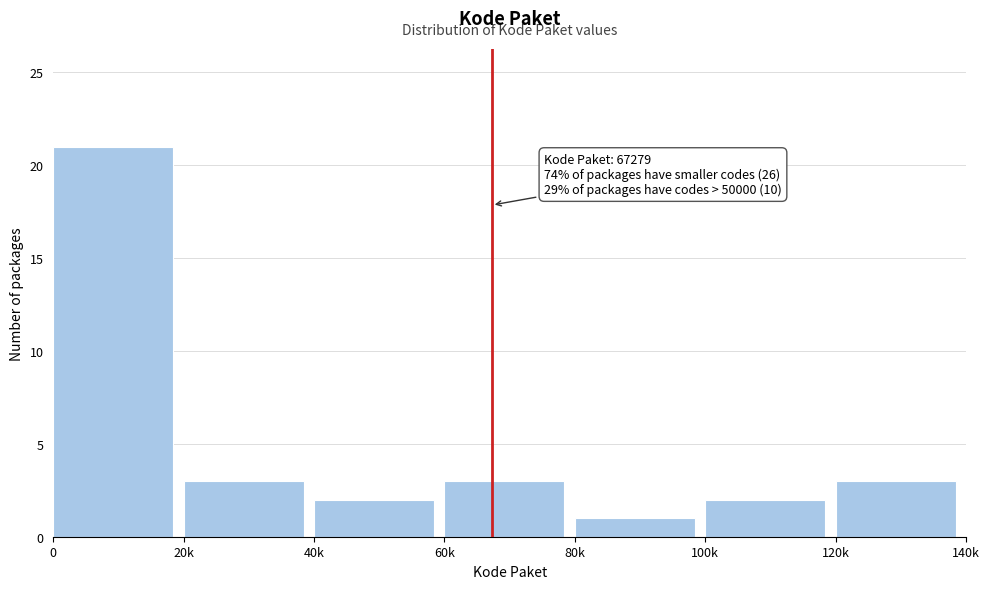

Reading left to right, extract all data points from this chart.

21	3	2	3	1	2	3